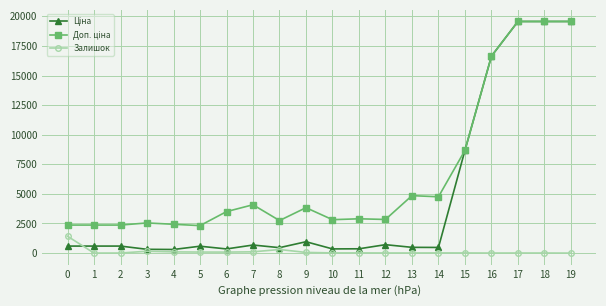

What is the sum of all Залишок values?

2406.0